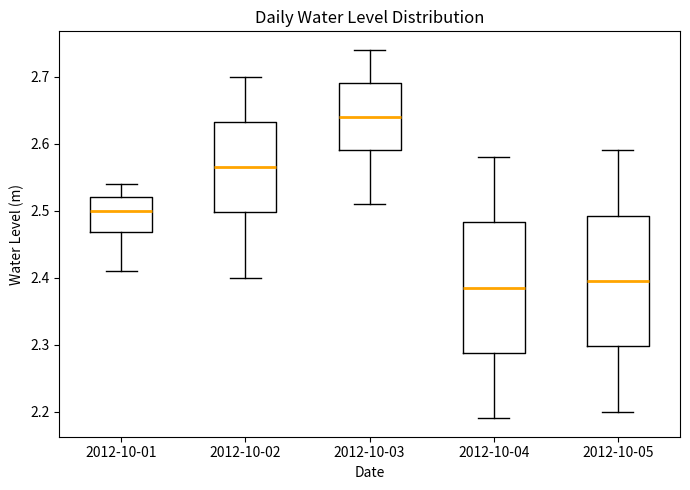

Where does the upper whisker of the box for 2012-10-04 end on the y-axis? The values are not printed on the chart, so give them approximately, as read against the axis.

2.58